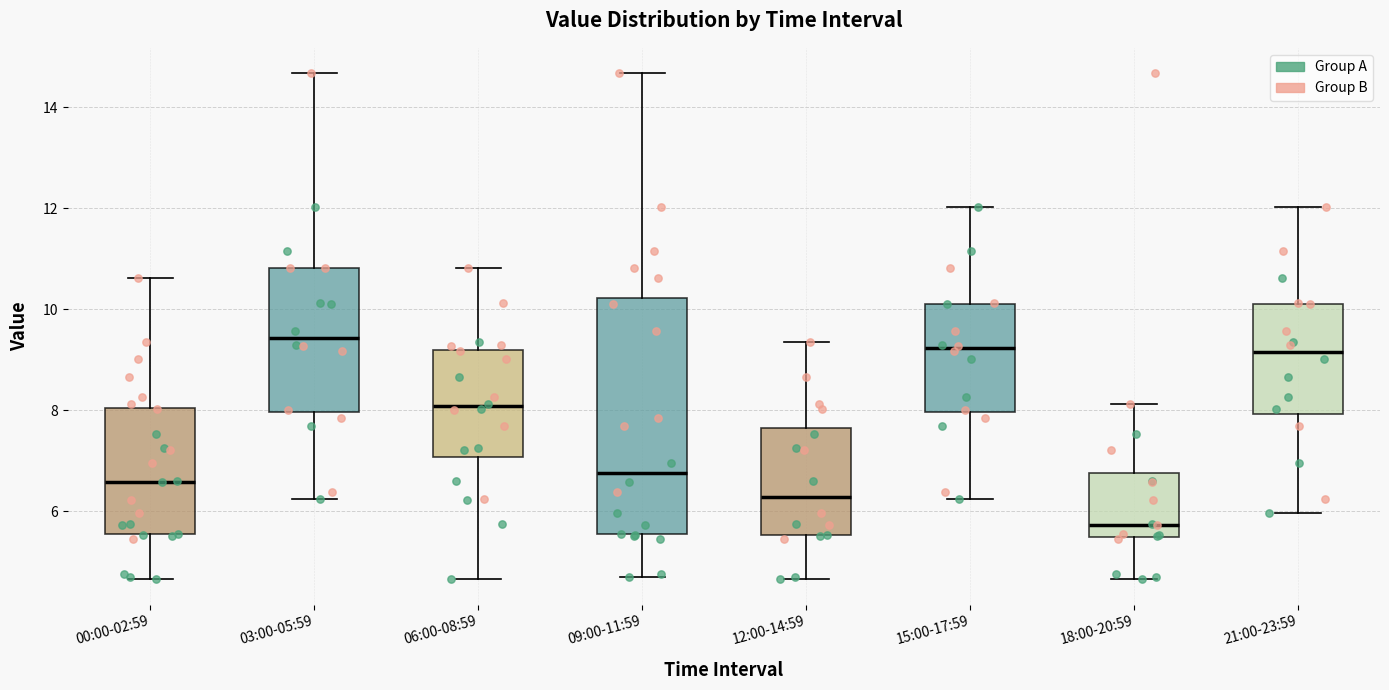

Reading left to right, transcribe this box plot: for each box, give where its median line is, the range the box spans, and where its two whiskers end, as read against the y-axis. The values are not printed on the chart, so give them approximately, as read against the axis.

00:00-02:59: median 6.6, box 5.6 to 8.0, whiskers 4.6 to 10.6
03:00-05:59: median 9.4, box 8.0 to 10.8, whiskers 6.2 to 14.6
06:00-08:59: median 8.0, box 7.0 to 9.2, whiskers 4.6 to 10.8
09:00-11:59: median 6.8, box 5.6 to 10.2, whiskers 4.8 to 14.6
12:00-14:59: median 6.2, box 5.6 to 7.6, whiskers 4.6 to 9.4
15:00-17:59: median 9.2, box 8.0 to 10.2, whiskers 6.2 to 12.0
18:00-20:59: median 5.8, box 5.4 to 6.8, whiskers 4.6 to 8.2
21:00-23:59: median 9.2, box 8.0 to 10.2, whiskers 6.0 to 12.0